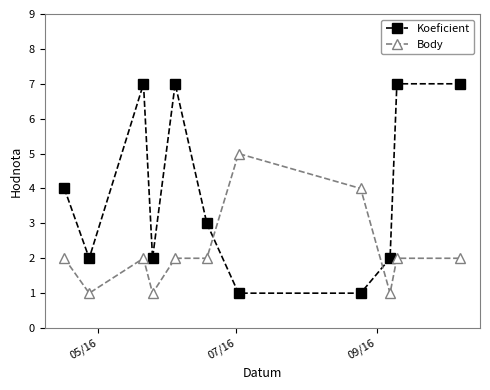

How many distinct data groups are displayed?

2